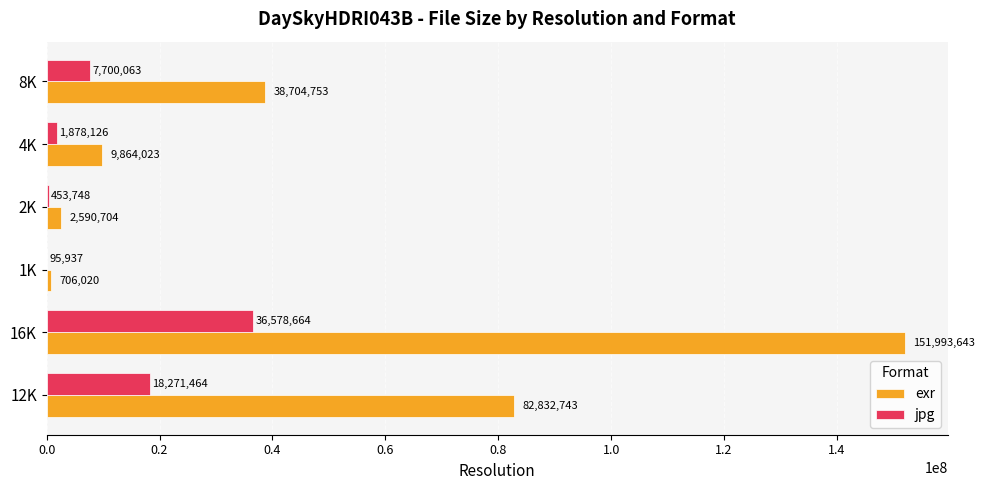

Is it true that exr equals 38704753 at 8K?

True